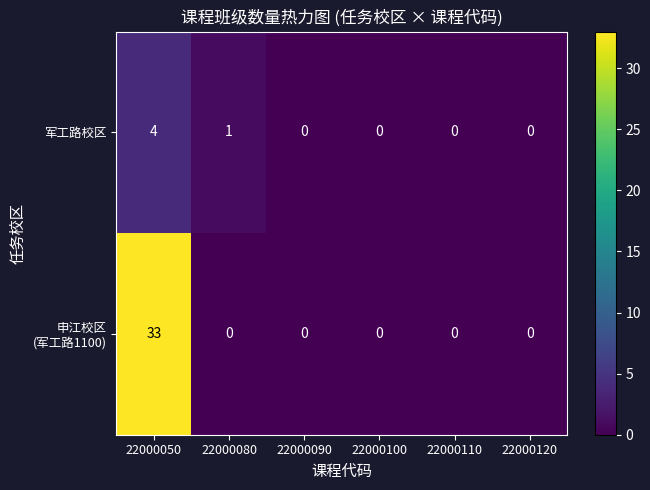

Where is 军工路校区 nearest to the value 2?

22000080